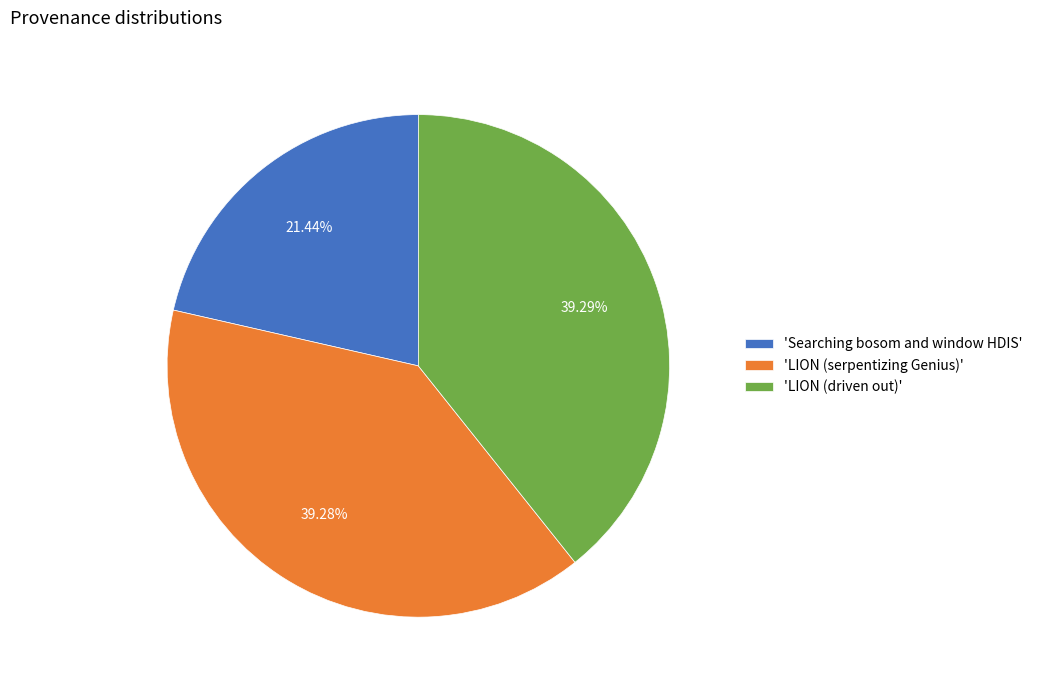

Approximately how many times larger is the value at 'LION (driven out)' compared to 'LION (serpentizing Genius)'?

1.0